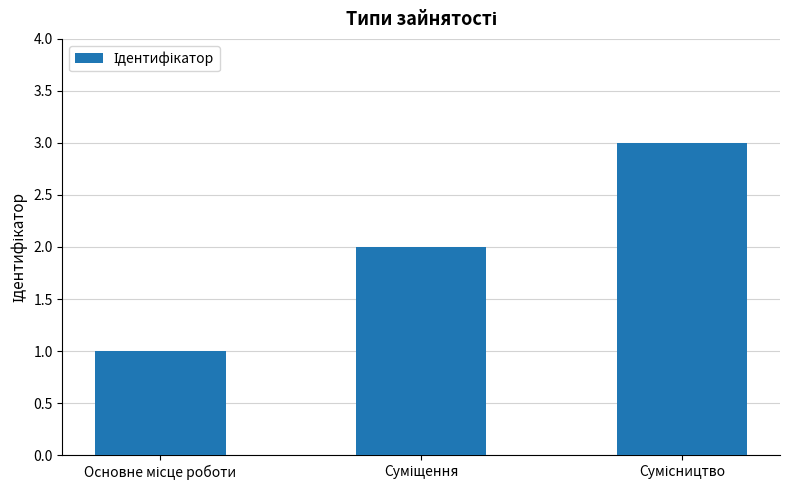

What is the difference between the maximum and minimum values?

2